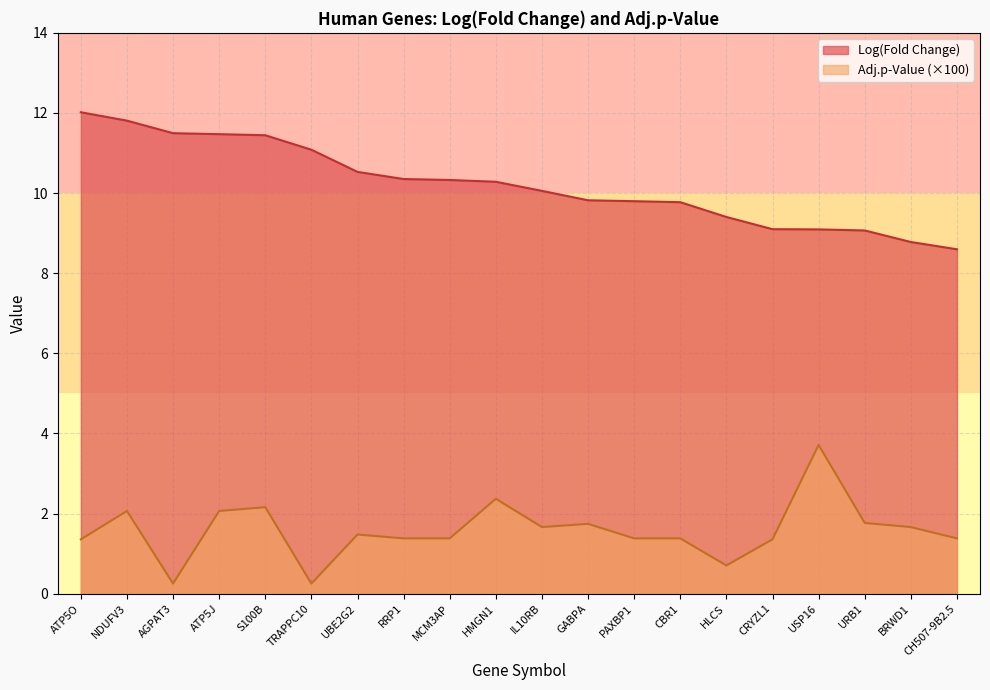

Which series changed the most between ATP5J and URB1?

Log(Fold Change)